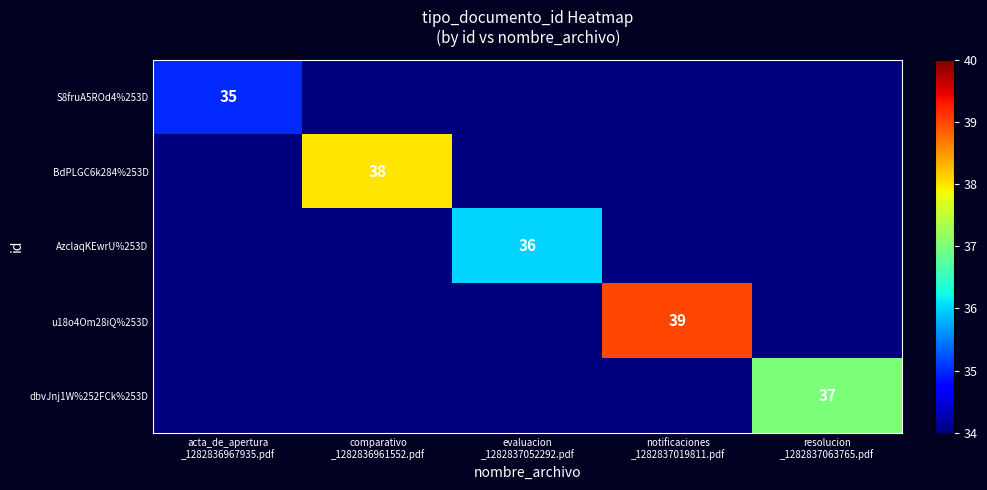

Rank the series by their maximum value, from highest to lowest.

u18o4Om28iQ%253D, BdPLGC6k284%253D, dbvJnj1W%252FCk%253D, AzclaqKEwrU%253D, S8fruA5ROd4%253D